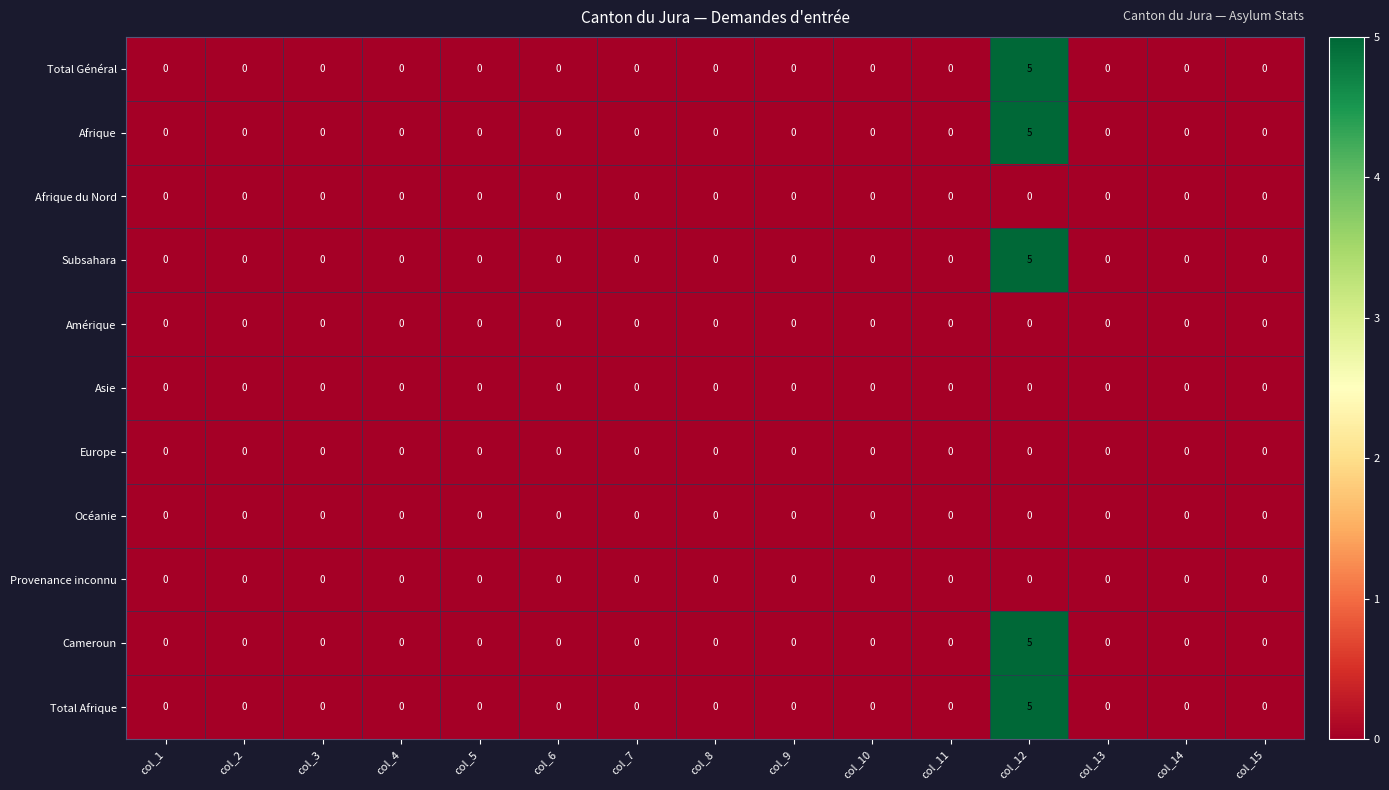

True or false: Afrique du Nord has a value of 0 at col_15.

True